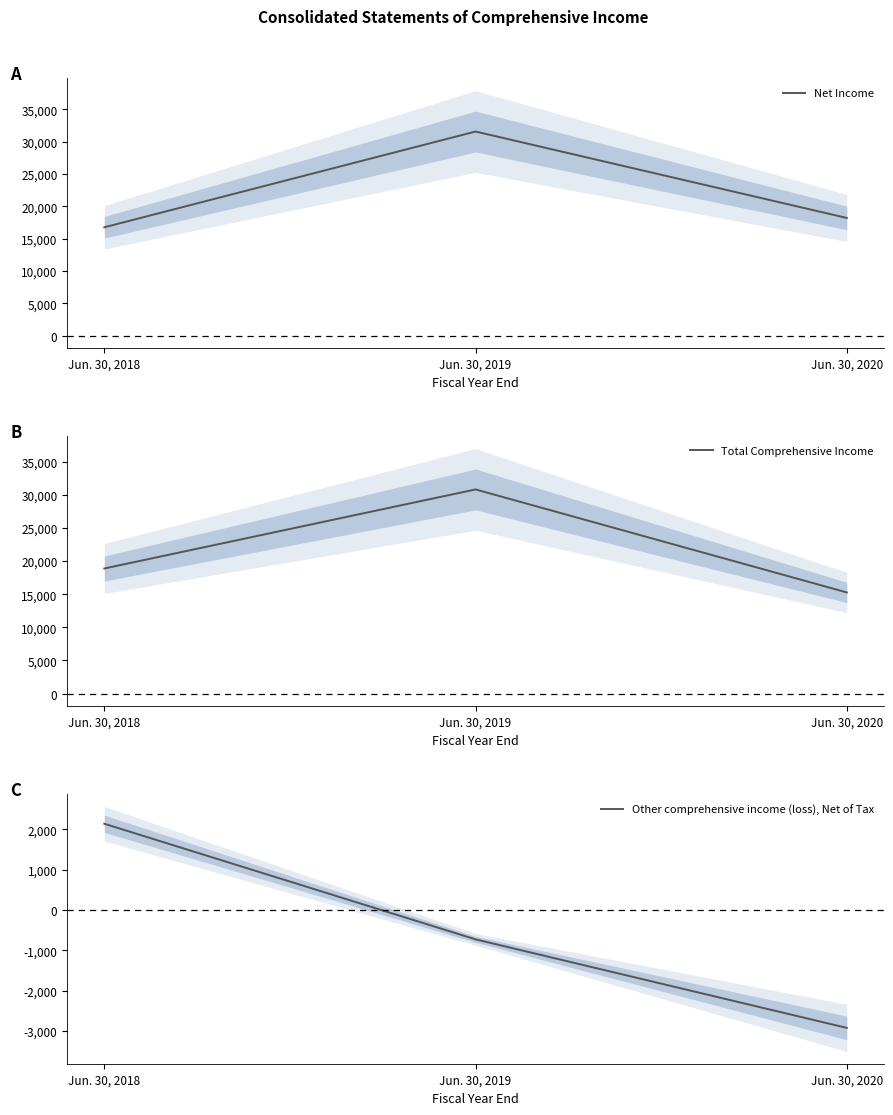

Which series changed the most between Jun. 30, 2018 and Jun. 30, 2019?

Net Income